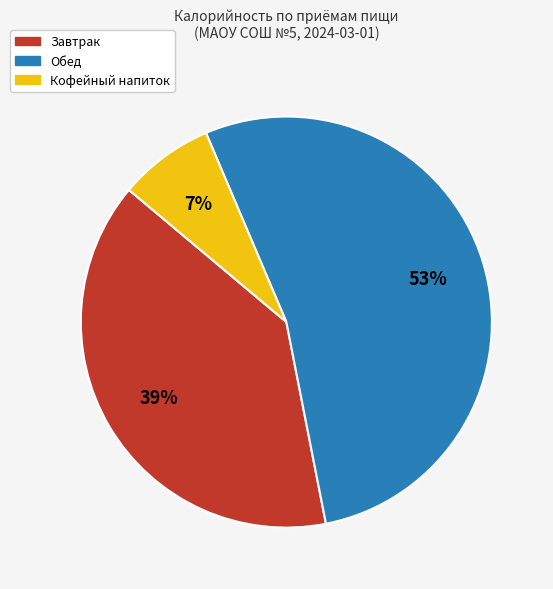

Which slice is the largest?

Обед